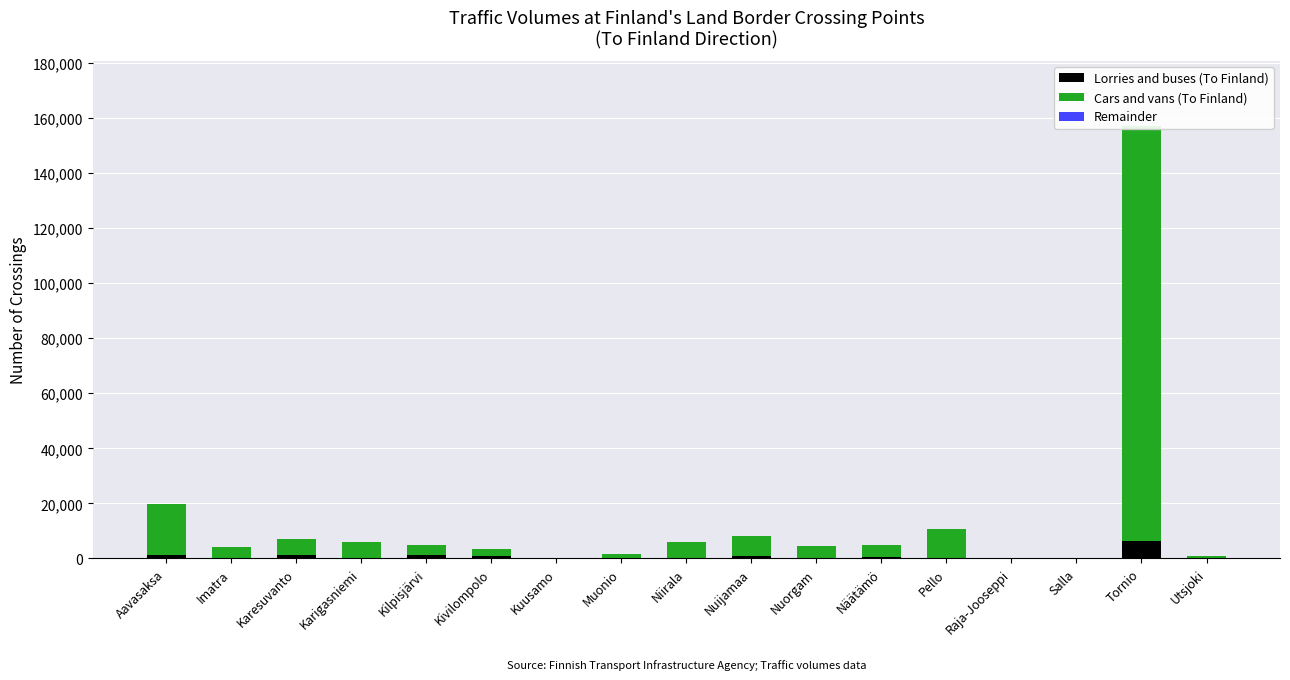

Reading left to right, what are all the values shown in this chart?

Lorries and buses (To Finland): 1197	188	1105	341	1235	1069	0	42	11	883	99	452	289	0	0	6306	192
Cars and vans (To Finland): 18494	3825	5973	5652	3797	2382	173	1532	6116	7119	4500	4309	10601	61	345	150969	788
Remainder: 0	0	0	0	0	0	0	0	0	0	0	0	0	0	0	0	0